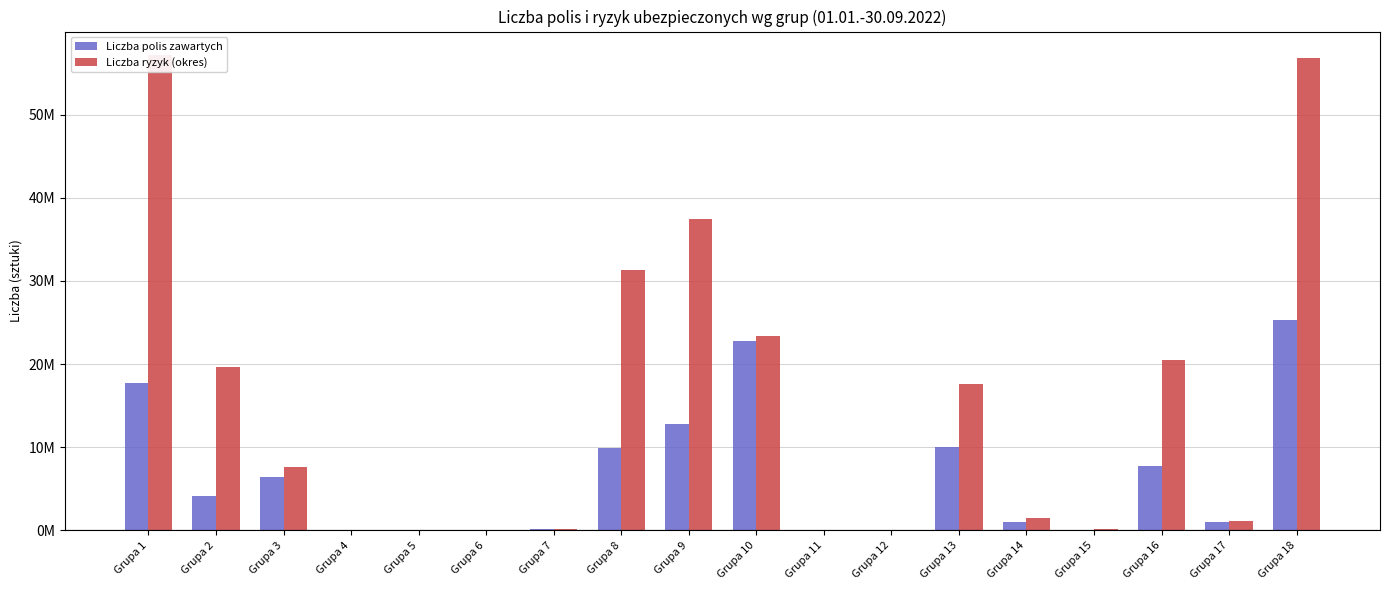

How many groups of bars are there?

18